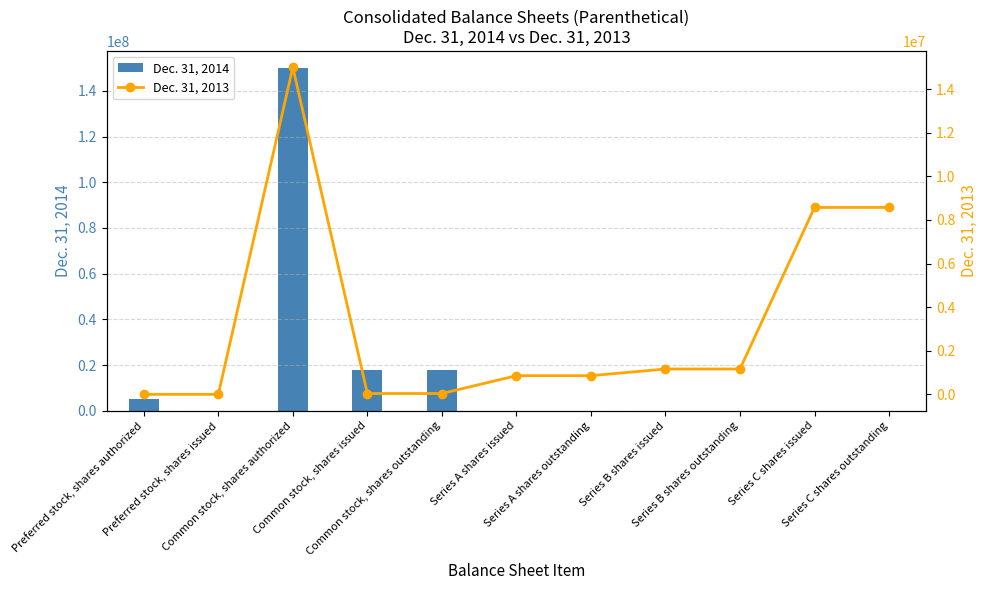

At which label is Dec. 31, 2013 closest to 7500000?

Series C shares issued